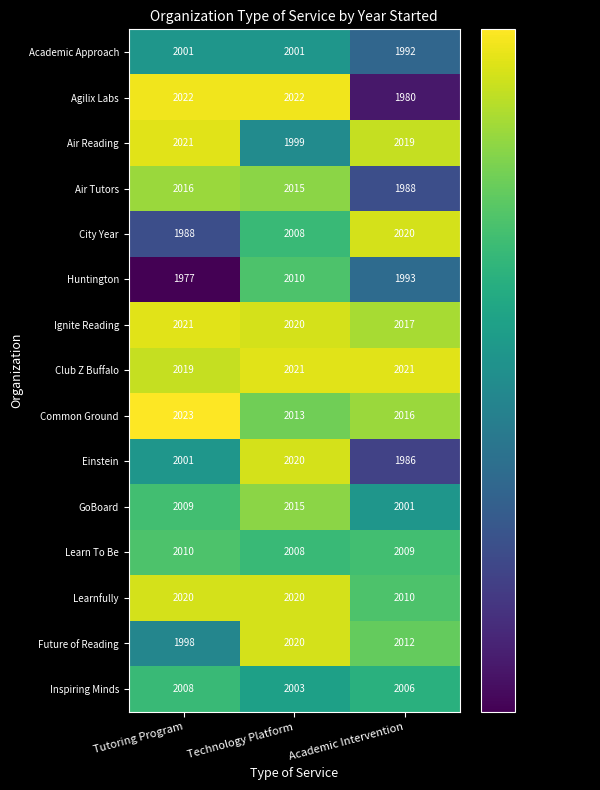

At which category is the sum across all series the highest?

Technology Platform